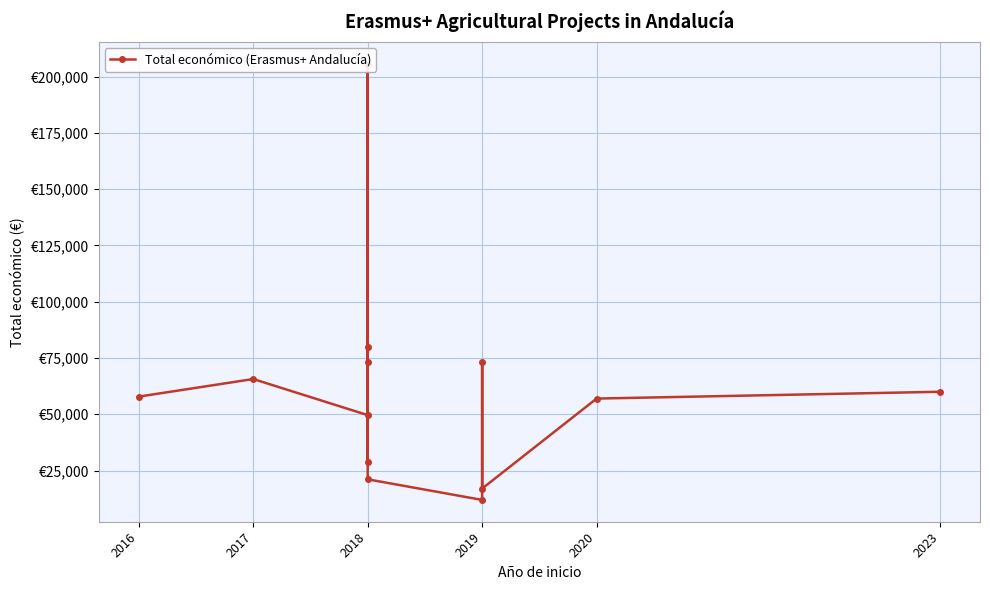

At which label does the data first exceed 57853?

2017